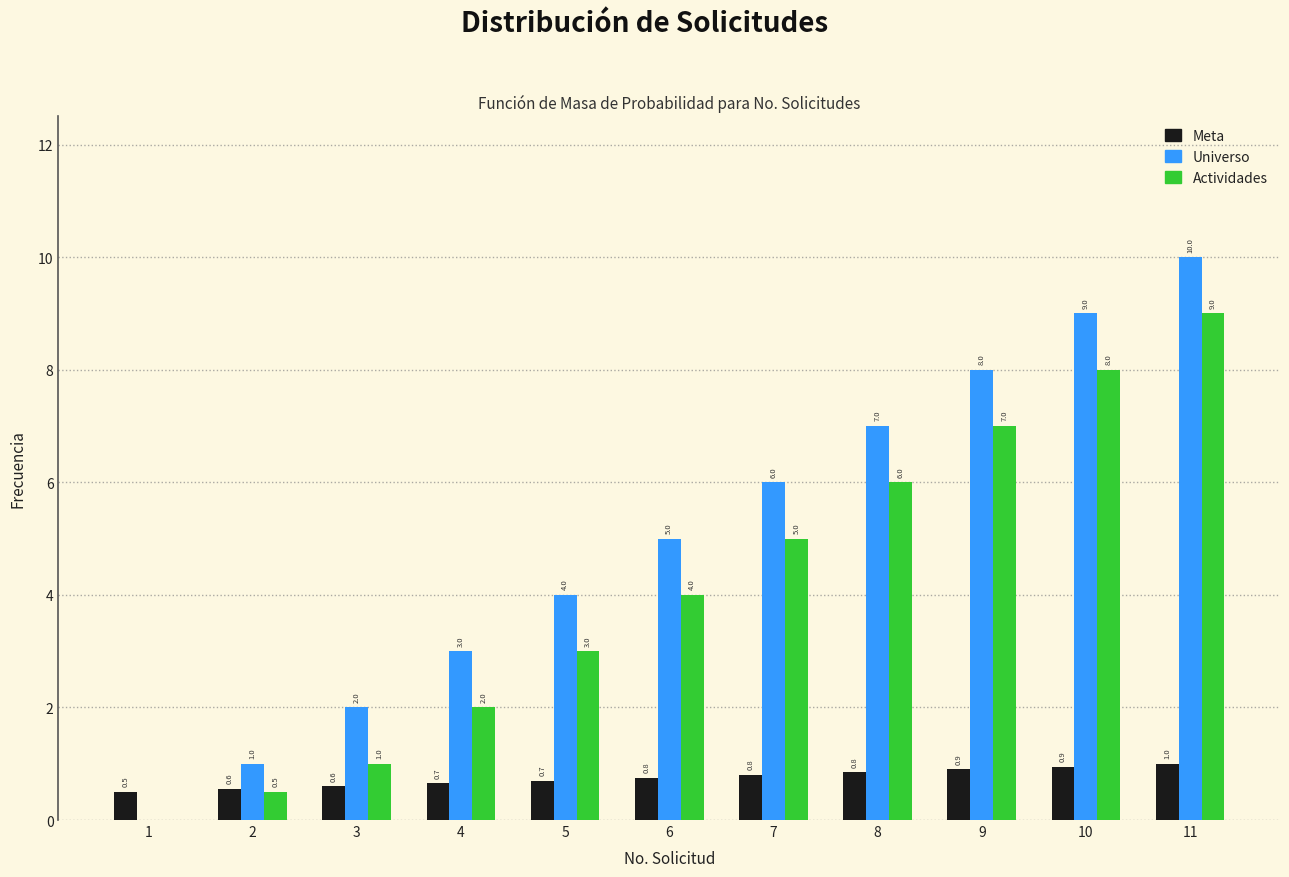

The value of Actividades at 7 is 2.9. True or false?

False